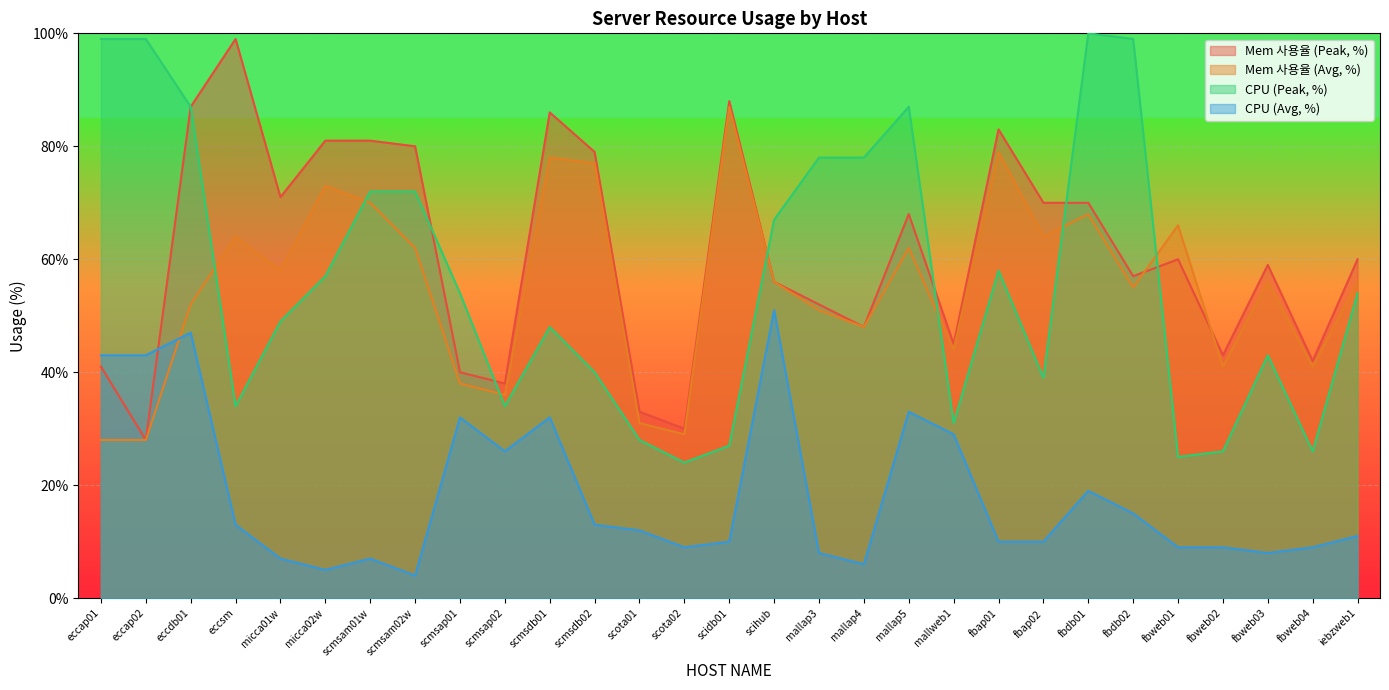

Count the number of categories in the chart.

29